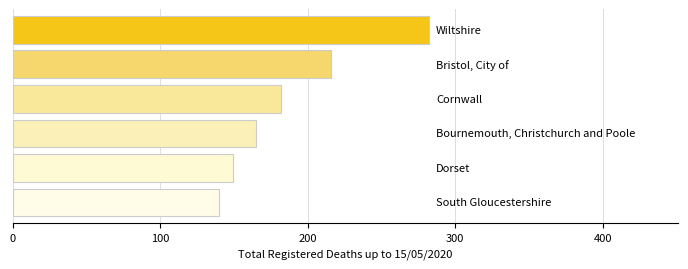

Does the chart contain stacked bars?

No